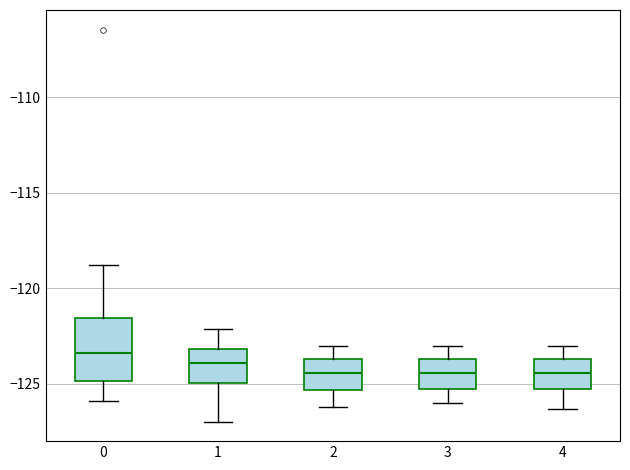

Where is the lower edge of the box at x = 4 on the y-axis? The values are not printed on the chart, so give them approximately, as read against the axis.

-125.0